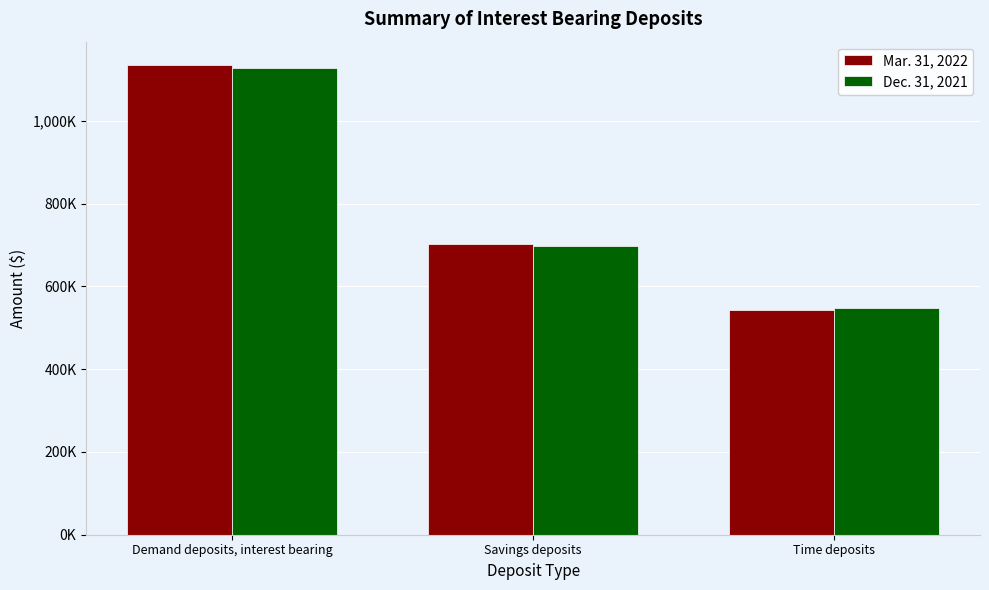

Reading left to right, list all the values displayed in this chart.

Mar. 31, 2022: 1134964	702069	542028
Dec. 31, 2021: 1127298	698156	548649